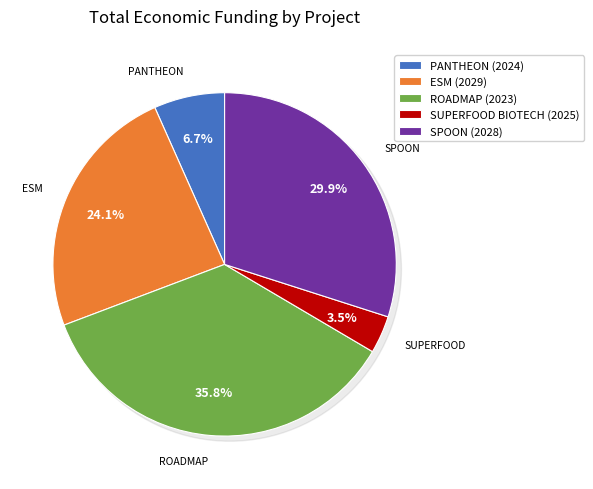

Is it true that PANTHEON (2024) is 1% of the pie?

False